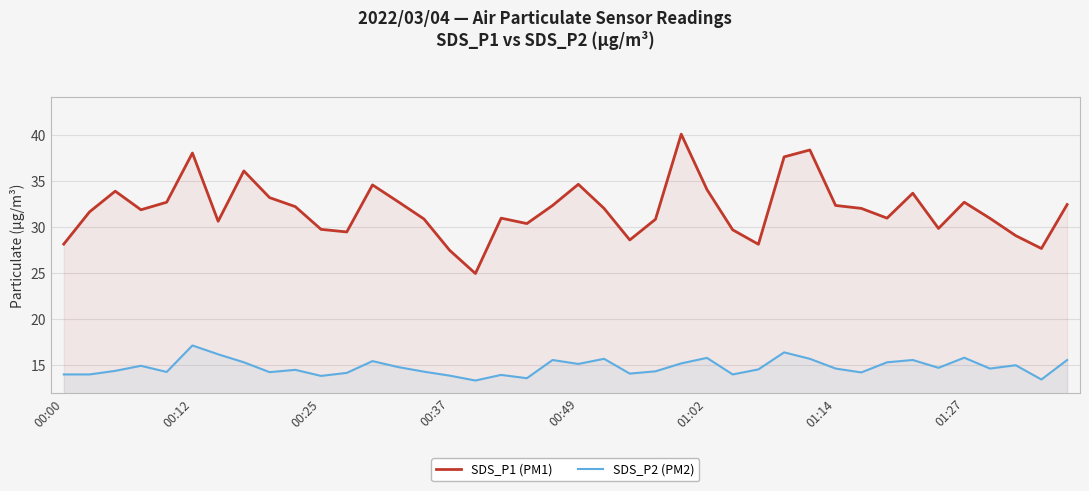

List the series in order of their overall mean, highest first.

SDS_P1 (PM1), SDS_P2 (PM2)